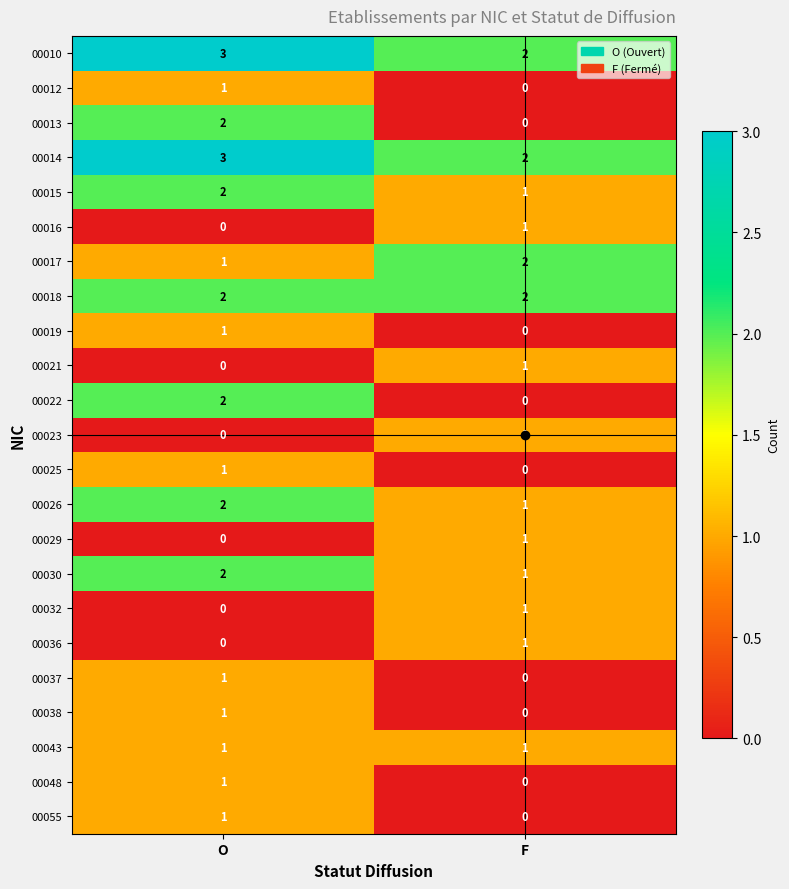

What is the total value across all series at O?

27